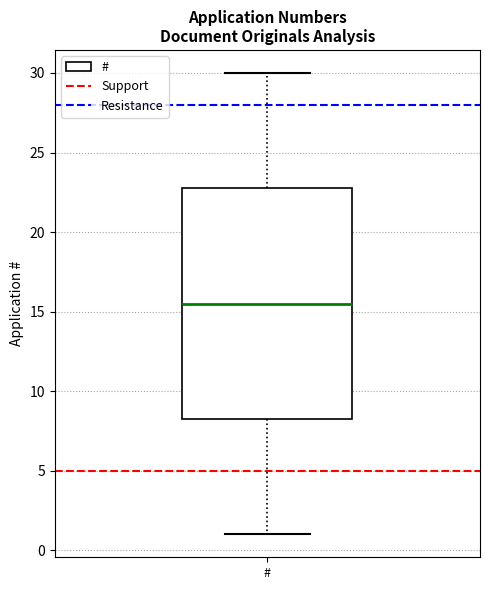

Where is the upper edge of the box for # on the y-axis? The values are not printed on the chart, so give them approximately, as read against the axis.

23.0